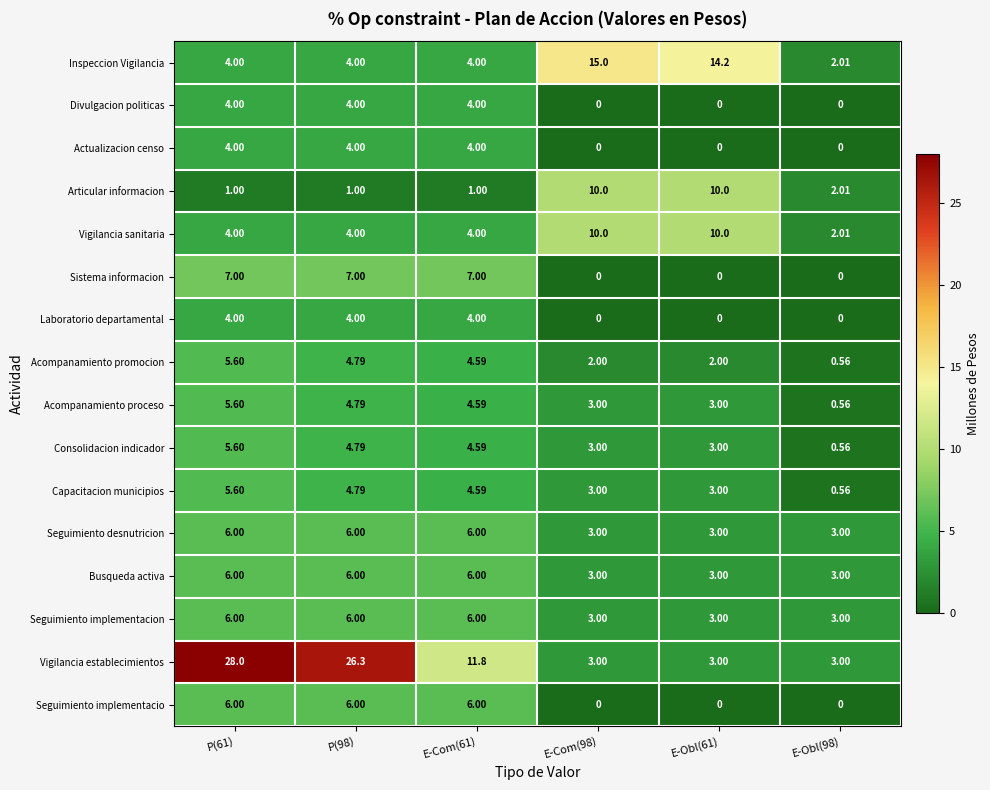

How many positive values does the Actualizacion censo series have?

3